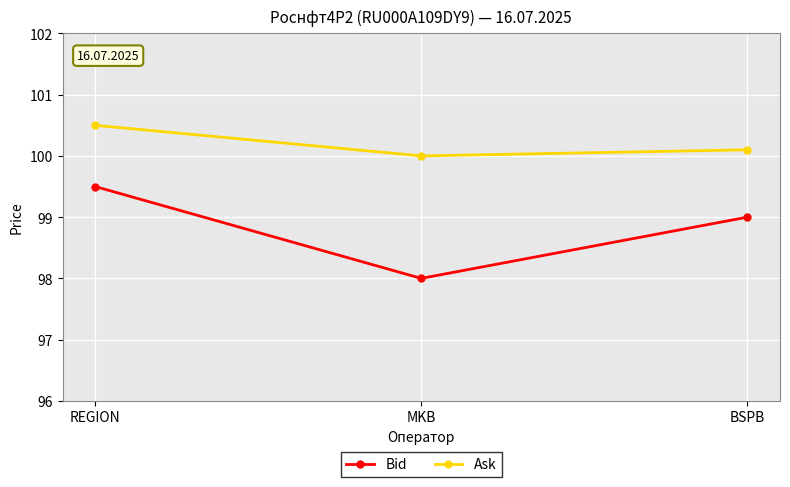

Count the number of categories in the chart.

3